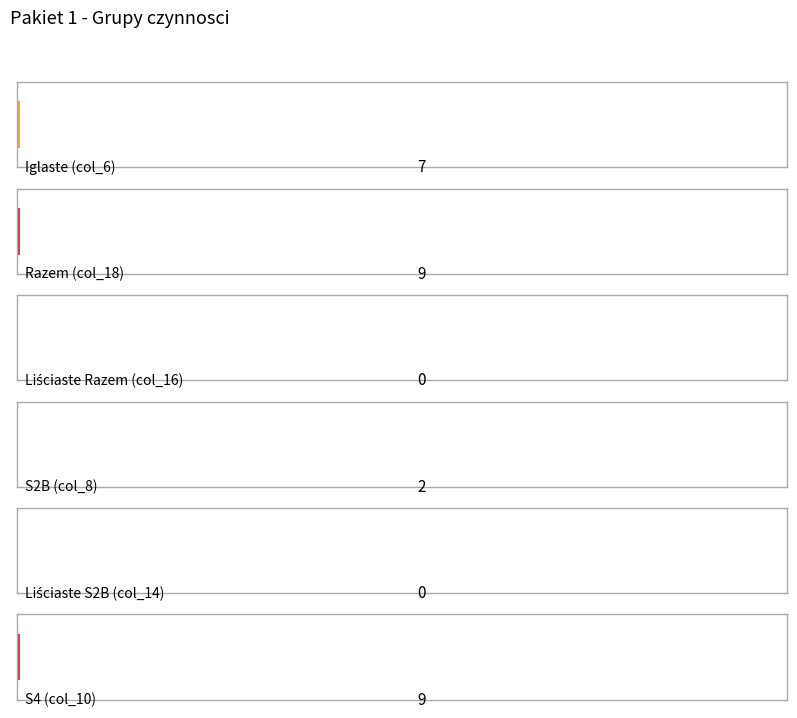

Reading right to left, extract all data points from this chart.

Iglaste (col_6): PTW=3	PTP=5	PR=7	IIIB=42	IIIAU=197	IB=104	CP-P=7
Razem (col_18): PTW=10	PTP=51	PR=48	IIIB=359	IIIAU=1932	IB=888	CP-P=9
Liściaste Razem (col_16): PTW=5	PTP=36	PR=27	IIIB=127	IIIAU=373	IB=220	CP-P=0
S2B (col_8): PTW=2	PTP=2	PR=5	IIIB=24	IIIAU=81	IB=34	CP-P=2
Liściaste S2B (col_14): PTW=2	PTP=6	PR=15	IIIB=26	IIIAU=107	IB=70	CP-P=0
S4 (col_10): PTW=5	PTP=15	PR=21	IIIB=232	IIIAU=1559	IB=668	CP-P=9